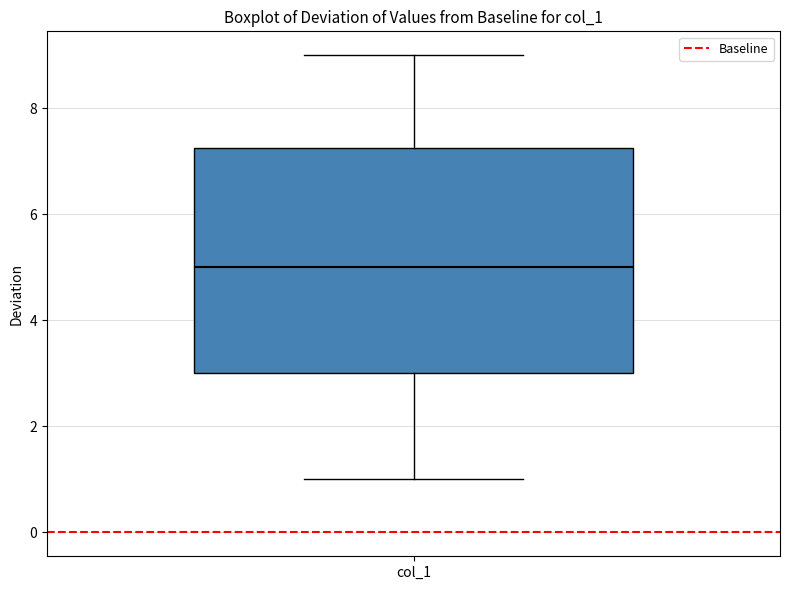

Read this box plot against the y-axis: the position of the median line, the range covered by the box, and the ends of both whiskers. The values are not printed on the chart, so give them approximately, as read against the axis.

median 5.0, box 3.0 to 7.2, whiskers 1.0 to 9.0